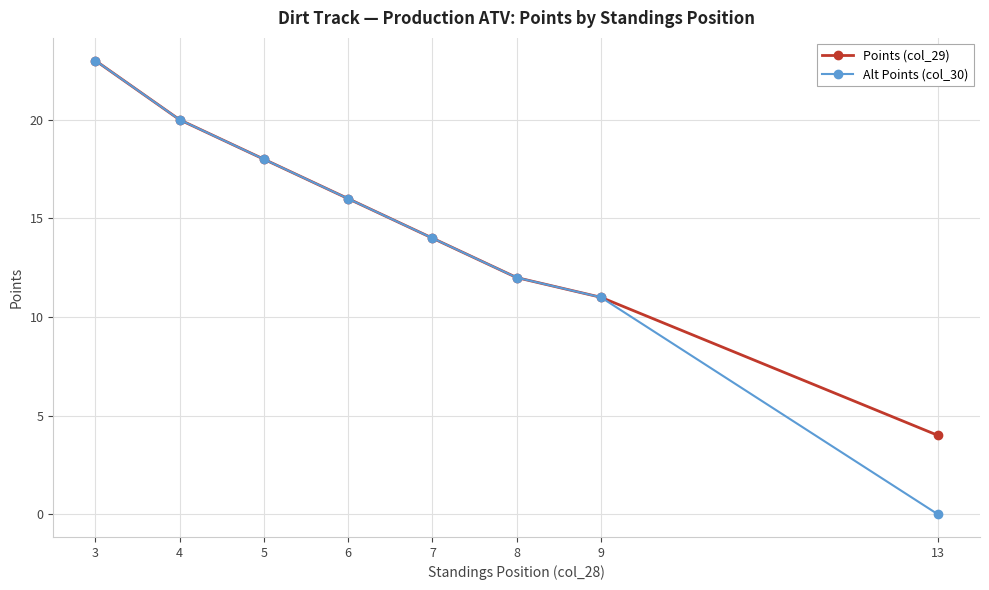

Reading left to right, transcribe all the data shown in this chart.

Points (col_29): 3=23	4=20	5=18	6=16	7=14	8=12	9=11	13=4
Alt Points (col_30): 3=23	4=20	5=18	6=16	7=14	8=12	9=11	13=0